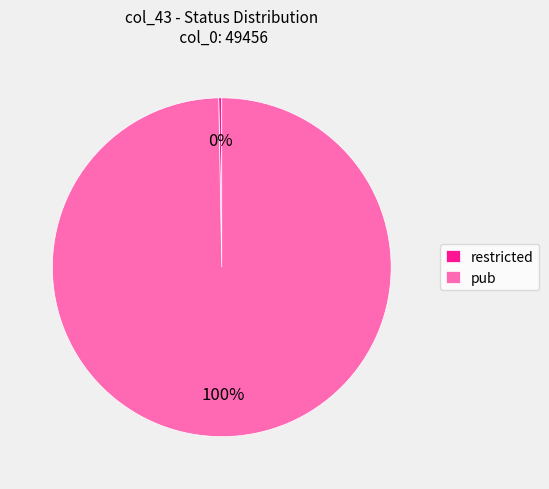

Rank the categories by value from highest to lowest.

pub, restricted